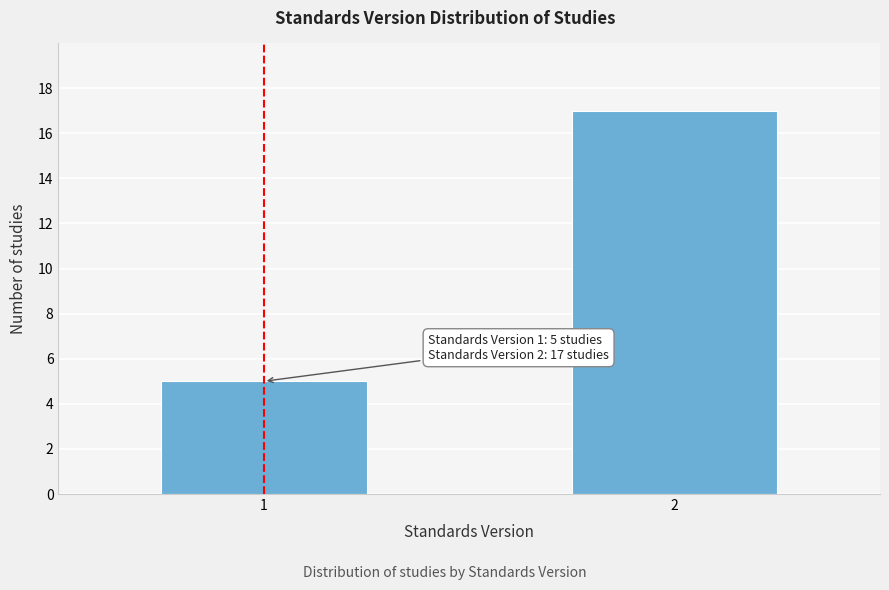

Reading right to left, list all the values displayed in this chart.

2=17	1=5